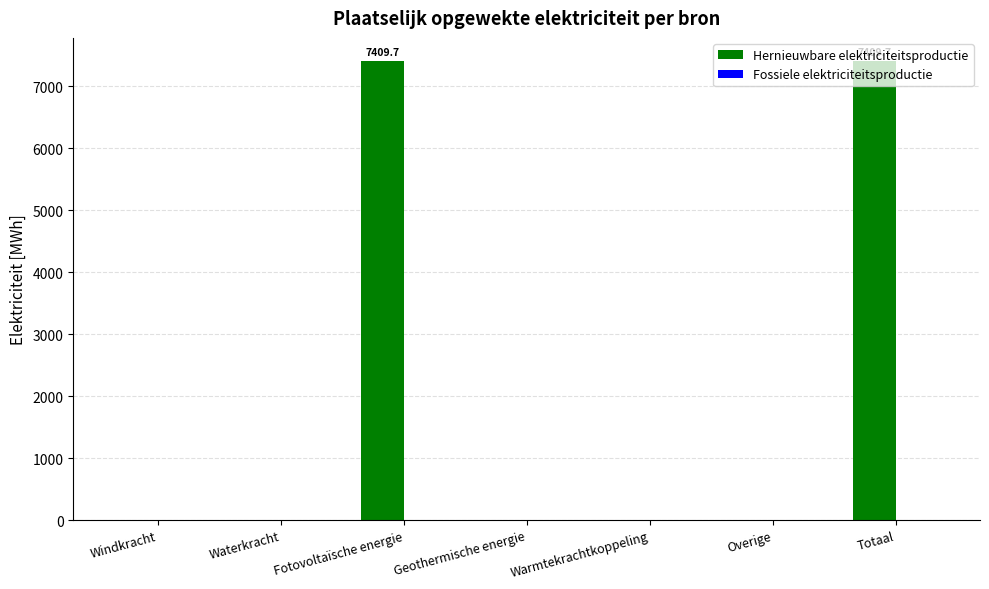

Is it true that the value at Totaal is 7409.7?

True